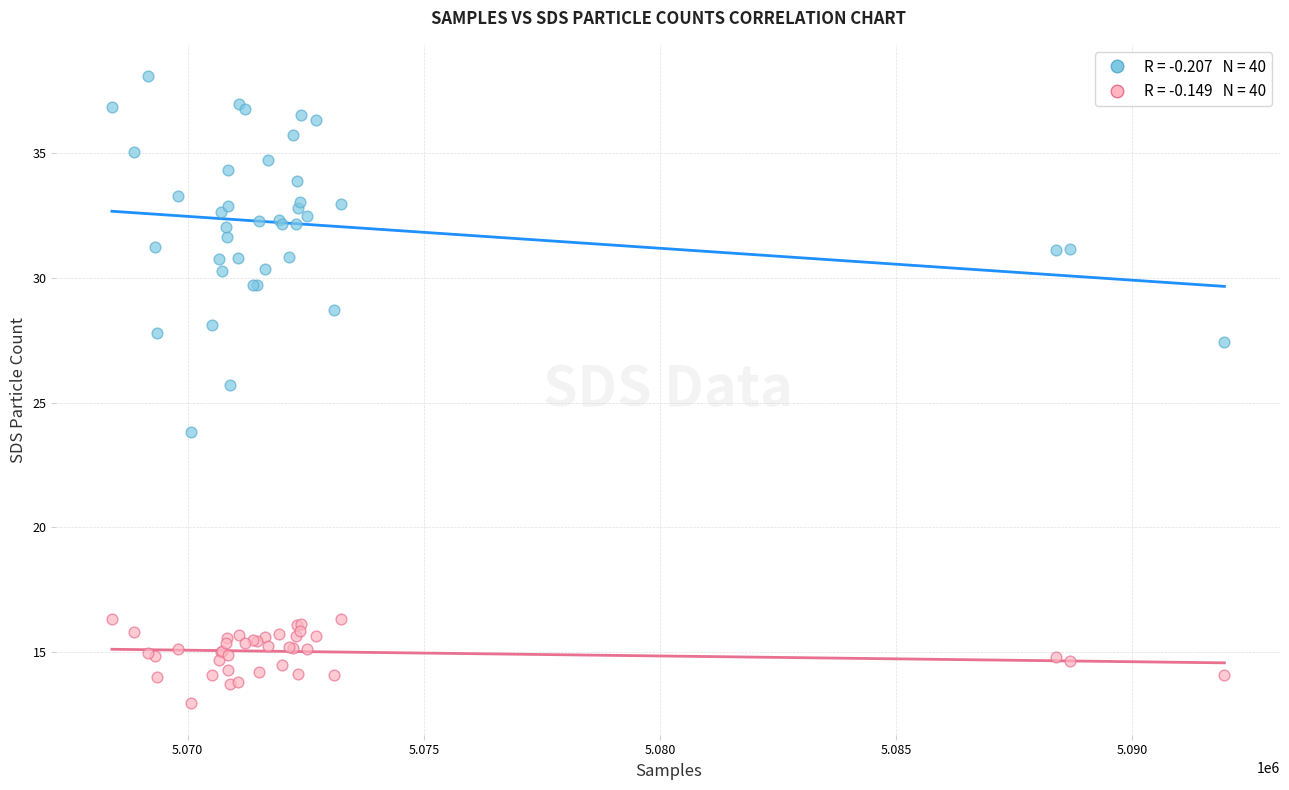

Across all series, what Y value is closest to 25?

25.7